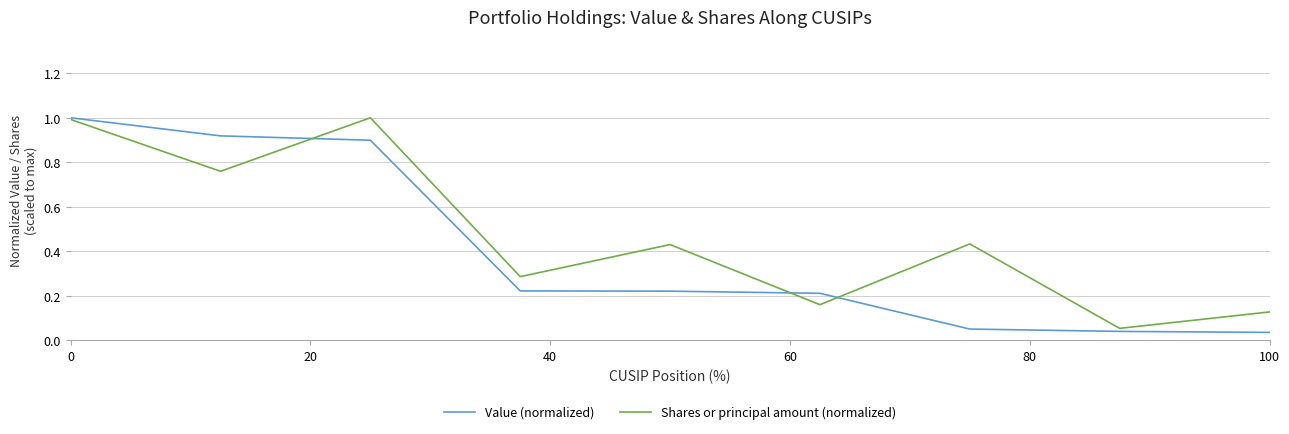

Which series has the largest range (max minus min)?

Value (normalized)